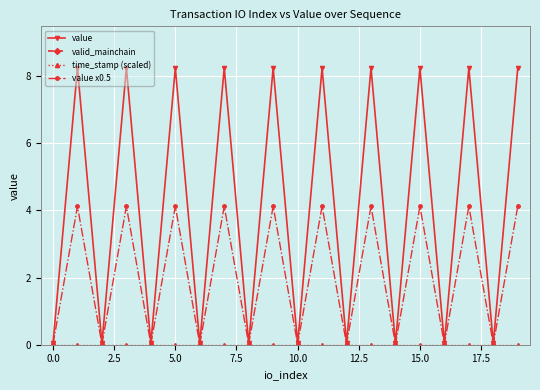

What is the value of the value x0.5 point at the 18th from the left?

4.1